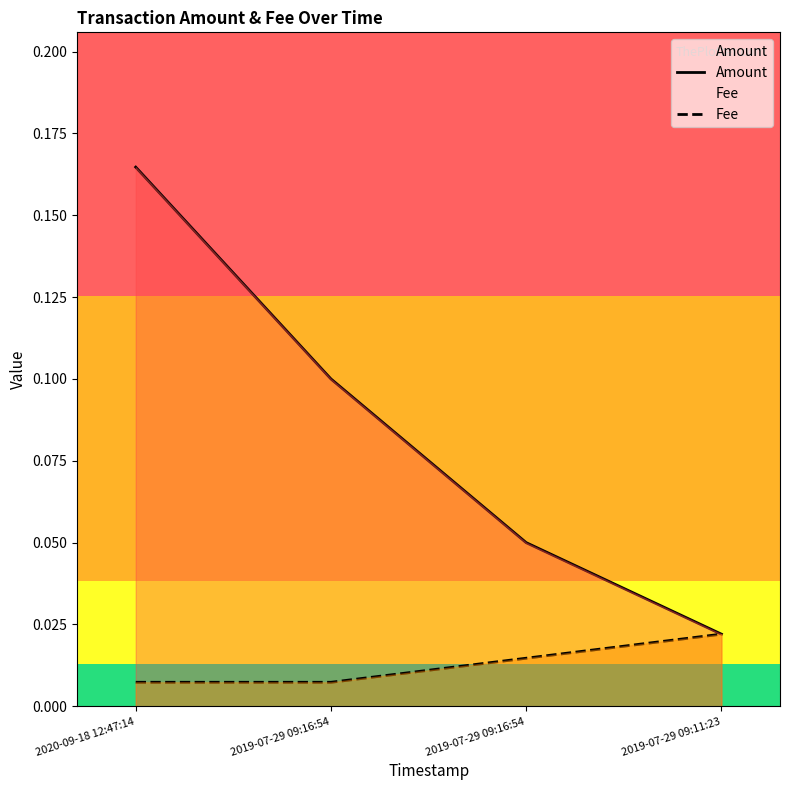

What is the sum of all Fee values?

0.1